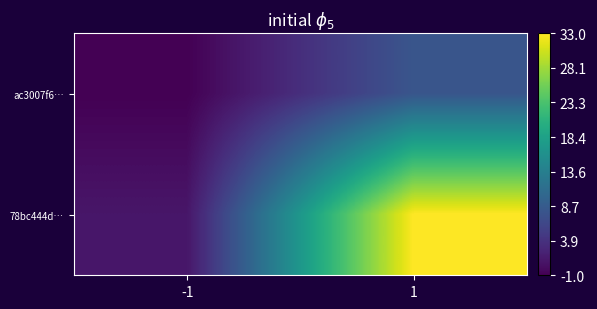

At which category does the chart reach its minimum across all series?

-1